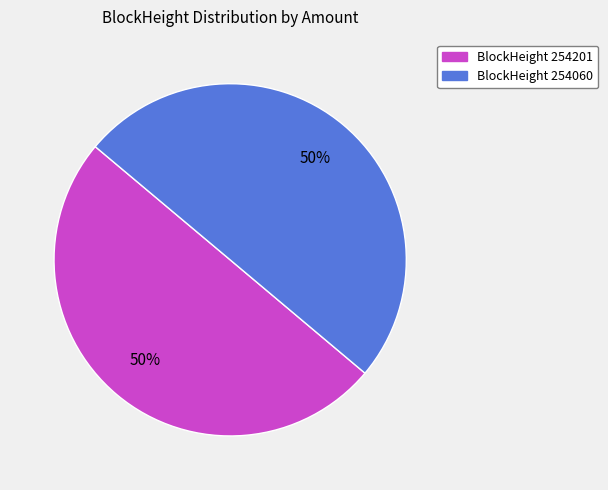

Combined, do BlockHeight 254060 and BlockHeight 254201 account for over 50%?

Yes